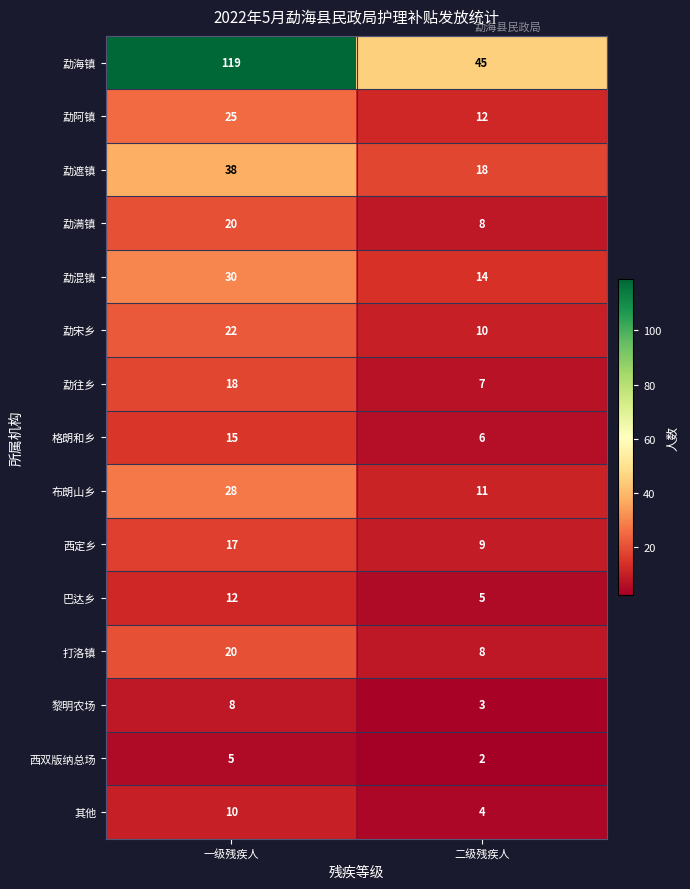

What is the minimum value shown in the chart?

2